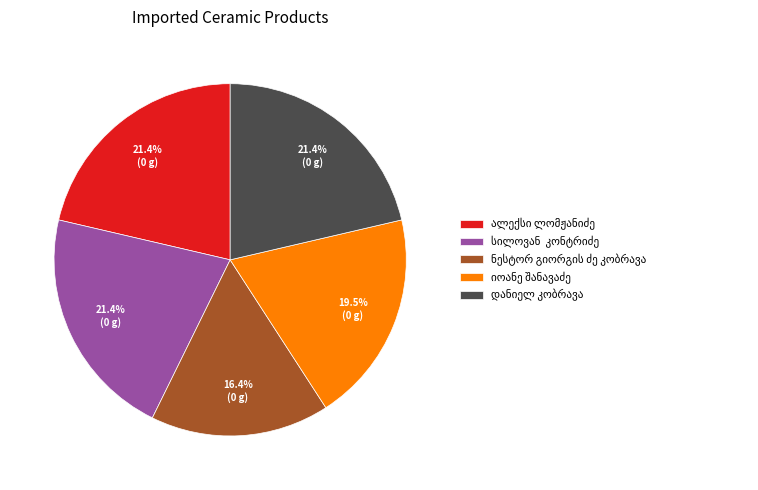

Does any single category account for the majority?

No